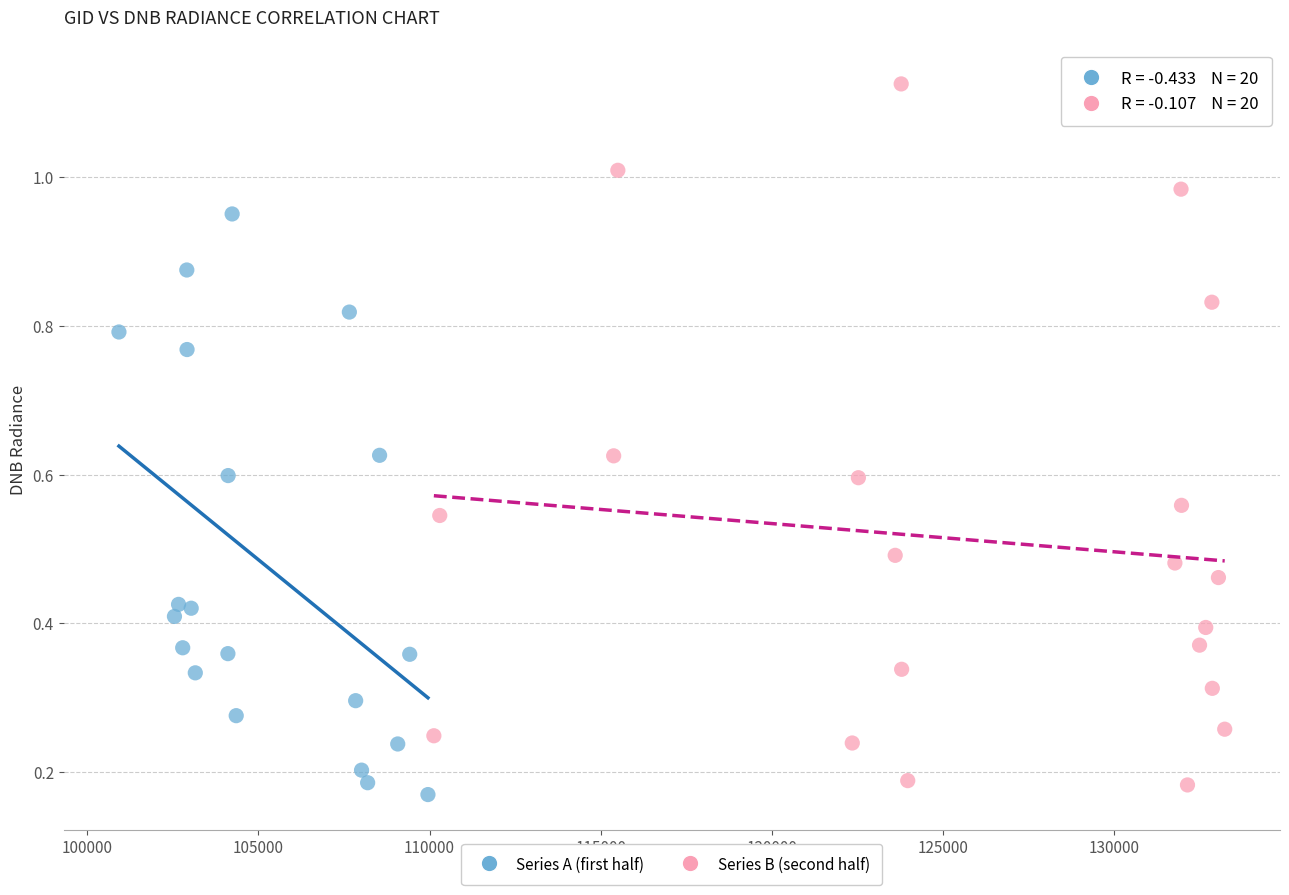

Which series has the largest Y range (max minus min)?

Series B (second half)